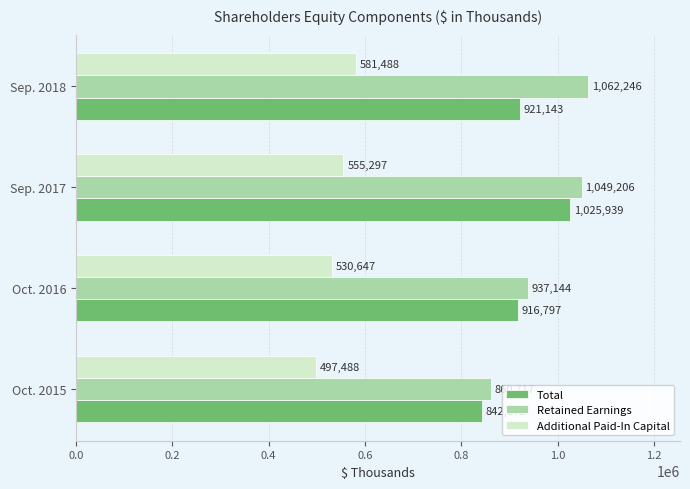

At which category is the sum across all series the highest?

Sep. 2017